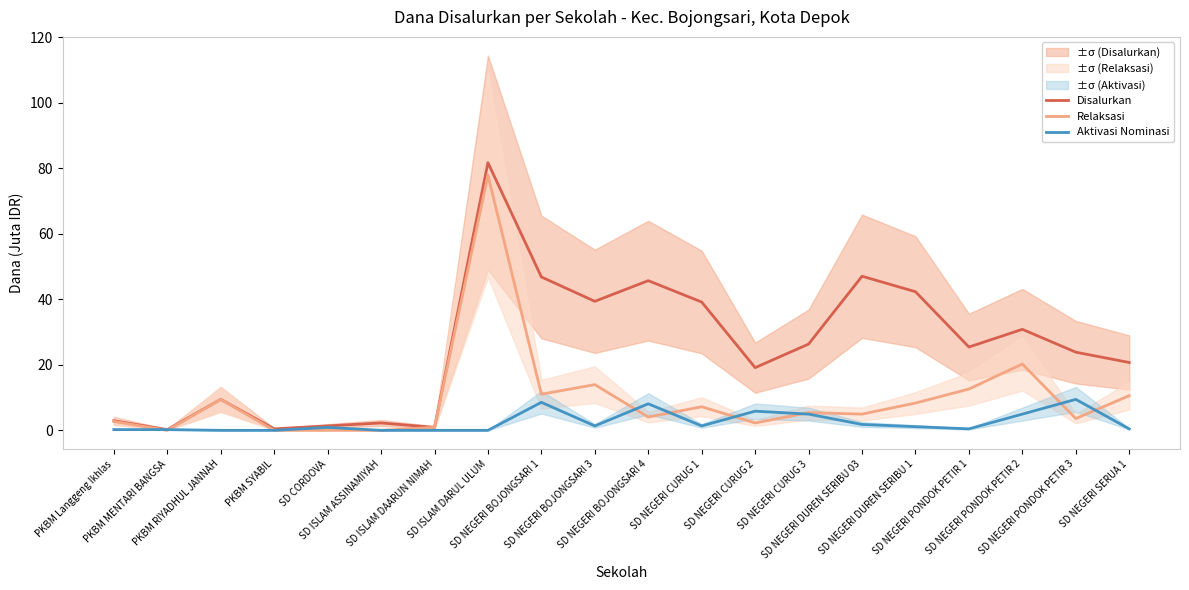

What is the label of the 14th point from the left?

SD NEGERI CURUG 3